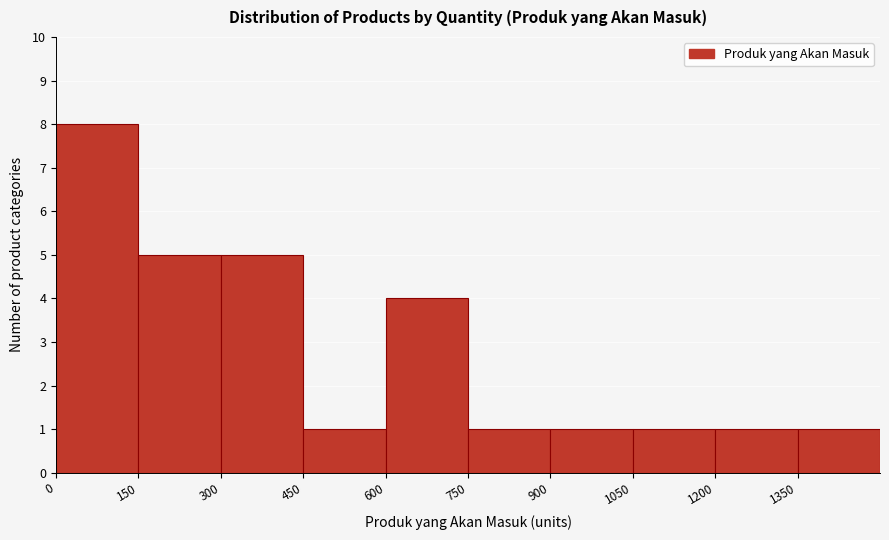

Reading left to right, transcribe this chart: for each bar, give the range it covers on the x-axis and its height. Neither the bar edges nor the heights are printed on the chart, so give them approximately, as read against the axes.

0 to 150: 8
150 to 300: 5
300 to 450: 5
450 to 600: 1
600 to 750: 4
750 to 900: 1
900 to 1050: 1
1050 to 1200: 1
1200 to 1350: 1
1350 to 1500: 1